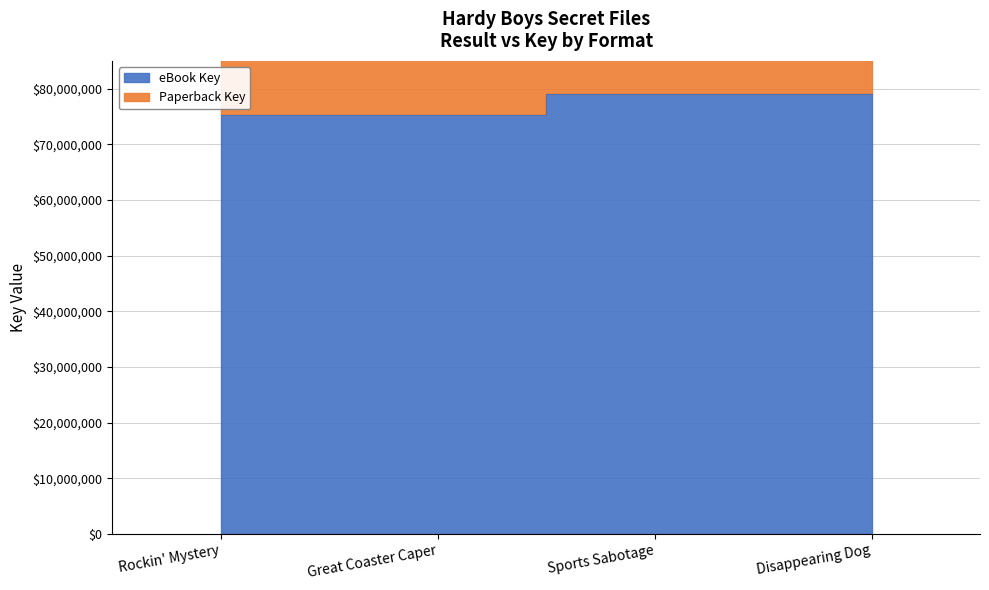

What is the average value of the eBook Key series?

77191921